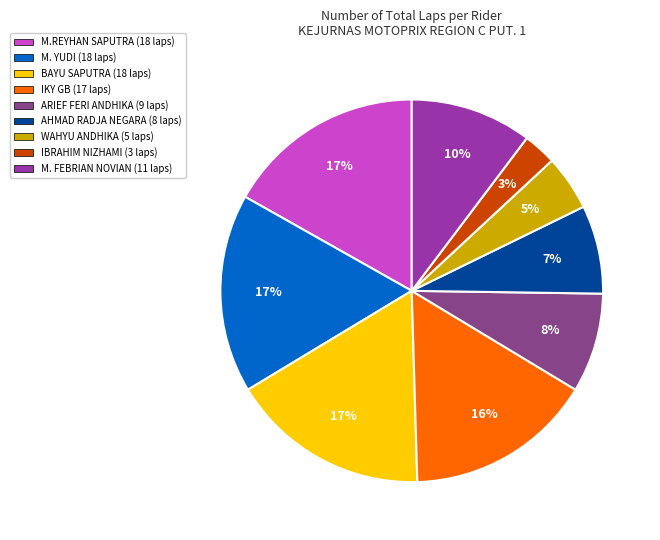

Do ARIEF FERI ANDHIKA (9 laps) and IKY GB (17 laps) together represent more than half of the pie?

No